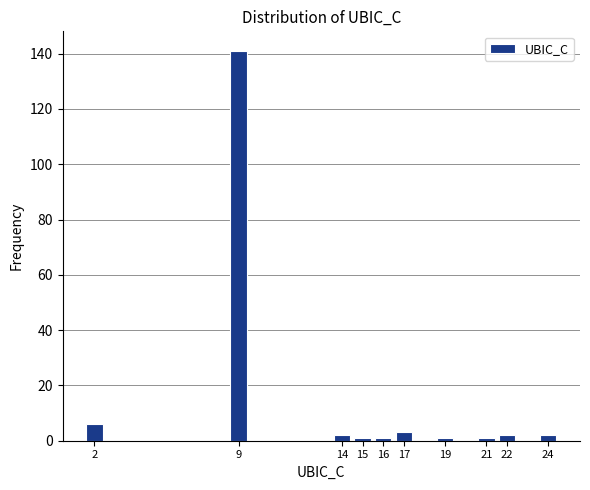

Reading left to right, transcribe all the data shown in this chart.

6	141	2	1	1	3	1	1	2	2